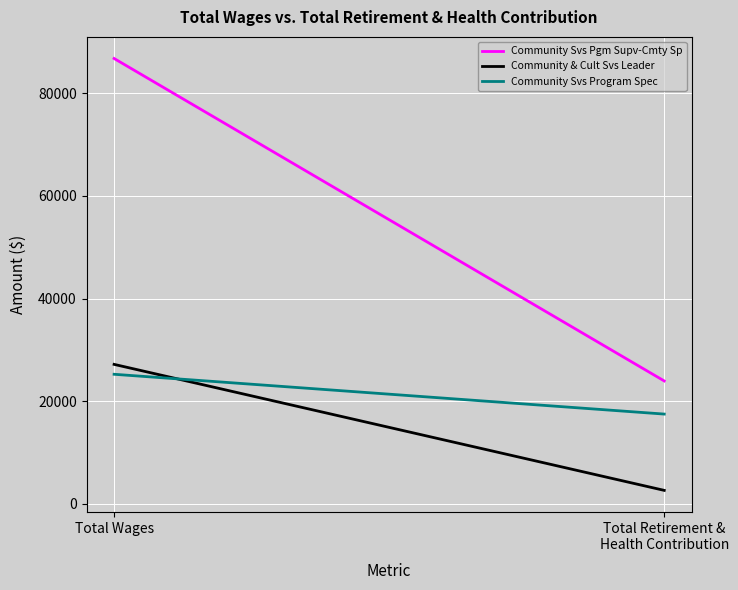

What are all the series names shown in the legend?

Community Svs Pgm Supv-Cmty Sp, Community & Cult Svs Leader, Community Svs Program Spec